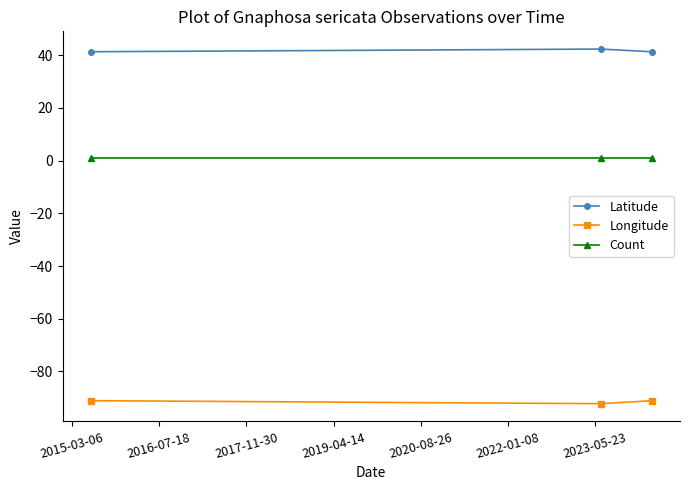

Which series has the largest total across all categories?

Latitude